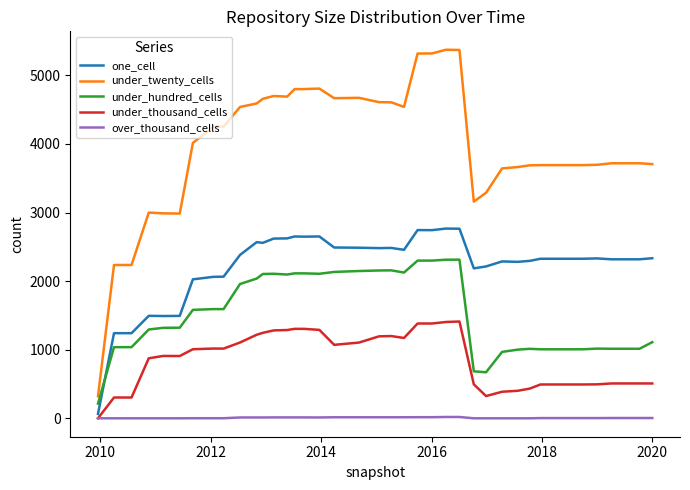

True or false: under_hundred_cells and over_thousand_cells intersect in this chart.

False